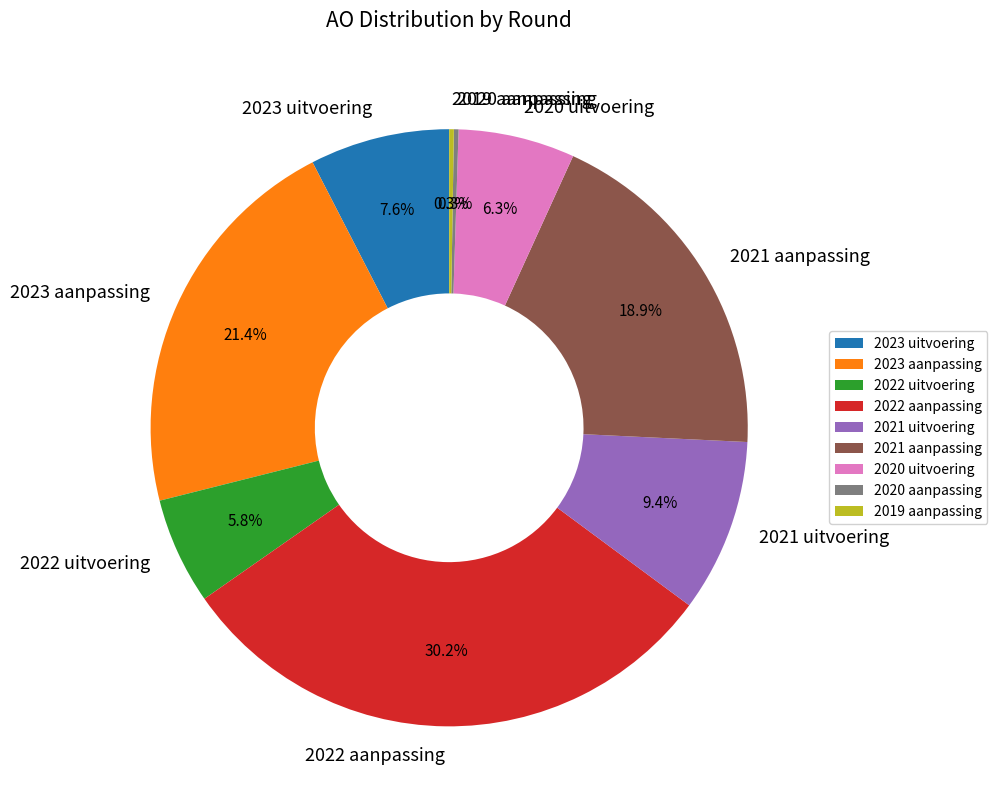

Which slice is the largest?

2022 aanpassing